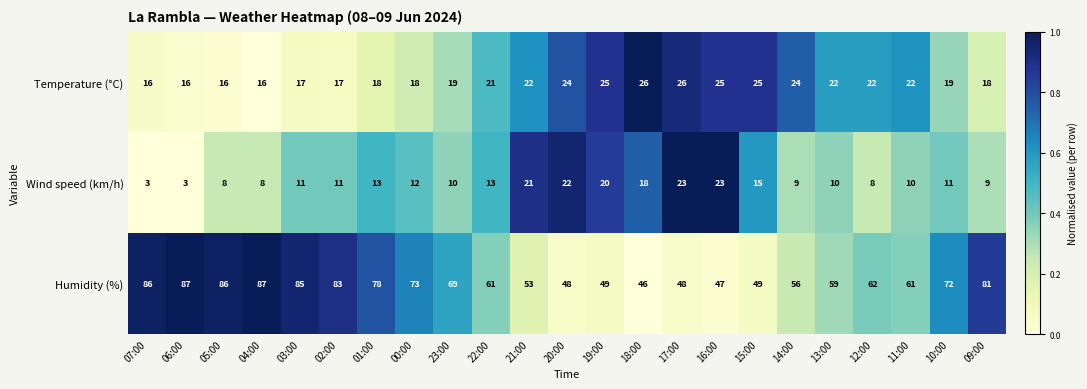

At 22:00, list the series in order from smallest to largest.

Wind speed (km/h), Temperature (°C), Humidity (%)